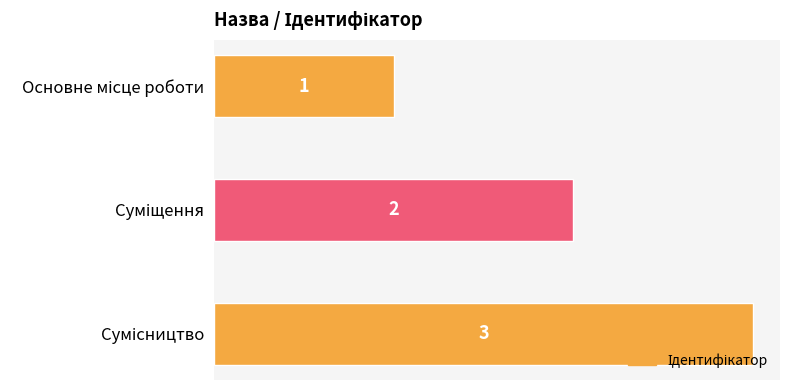

Are the bars horizontal?

Yes